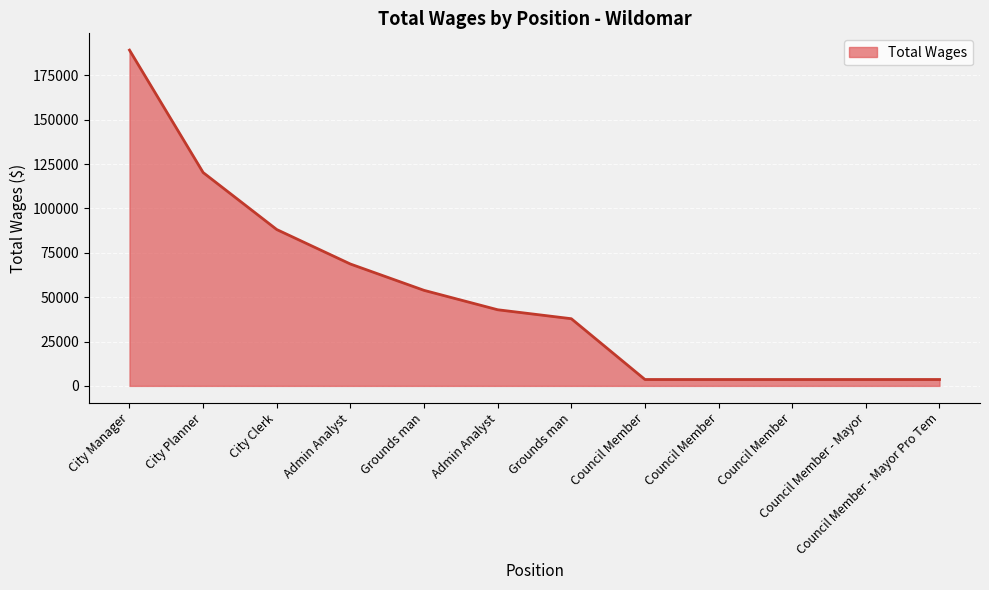

Does the chart display data point markers on the line(s)?

No